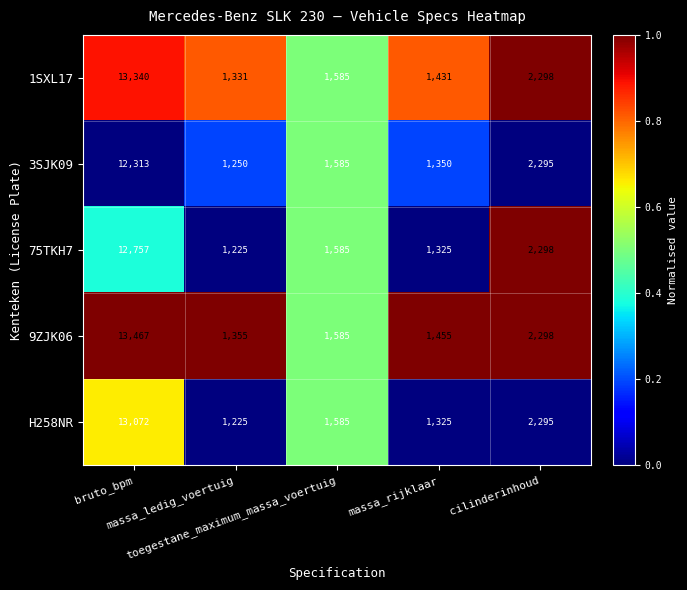

What is the minimum value shown in the chart?

1225